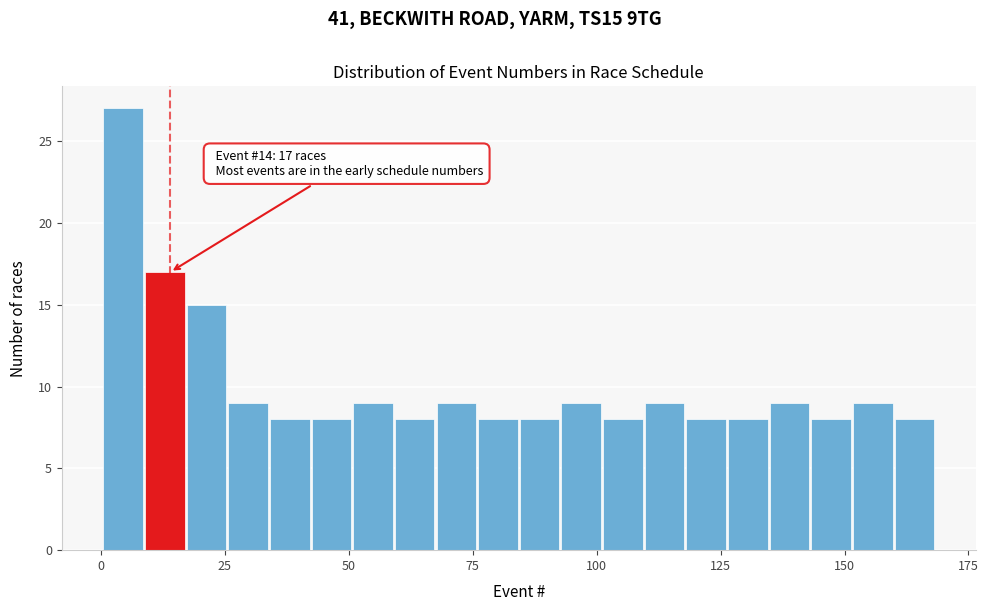

Read against the x-axis, roughly where is the centre of the tallest bar?

5